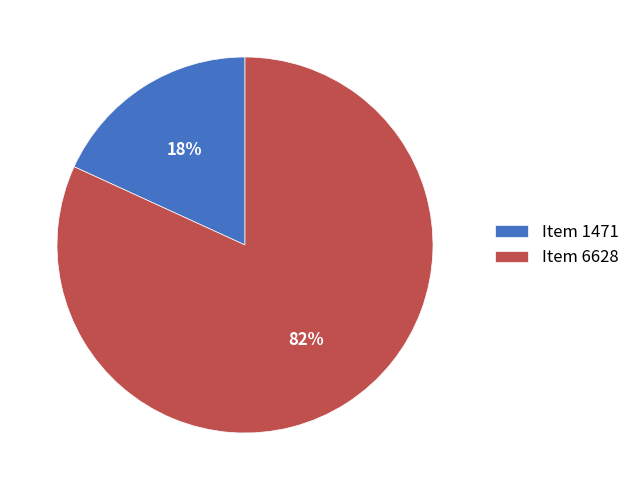

To the nearest percent, what is the difference between the Item 6628 and Item 1471 slice percentages?

64%